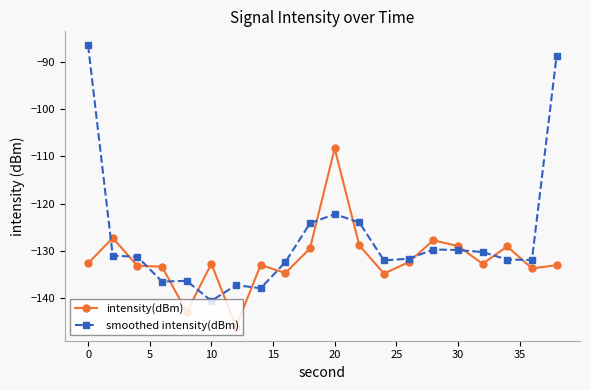

What is the difference between the maximum and minimum values in the intensity(dBm) series?

37.6